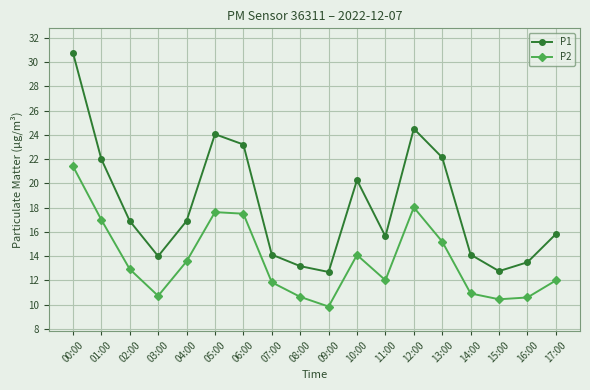

What is the average value of the P2 series?

13.7